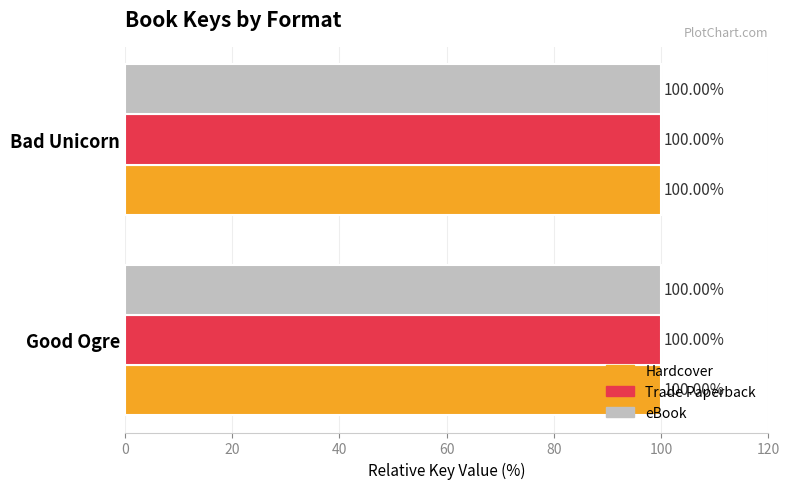

What is the total value across all series at Good Ogre?

300.0